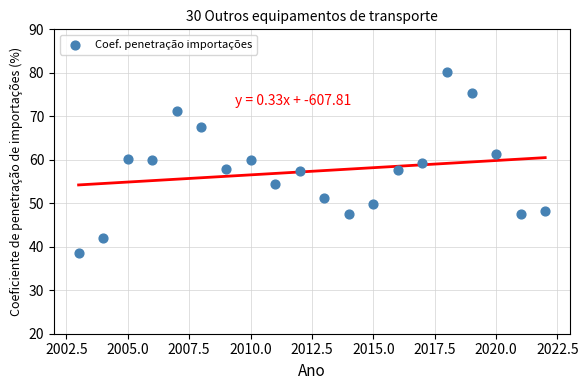

What is the range of X values (max minus min)?

19.0